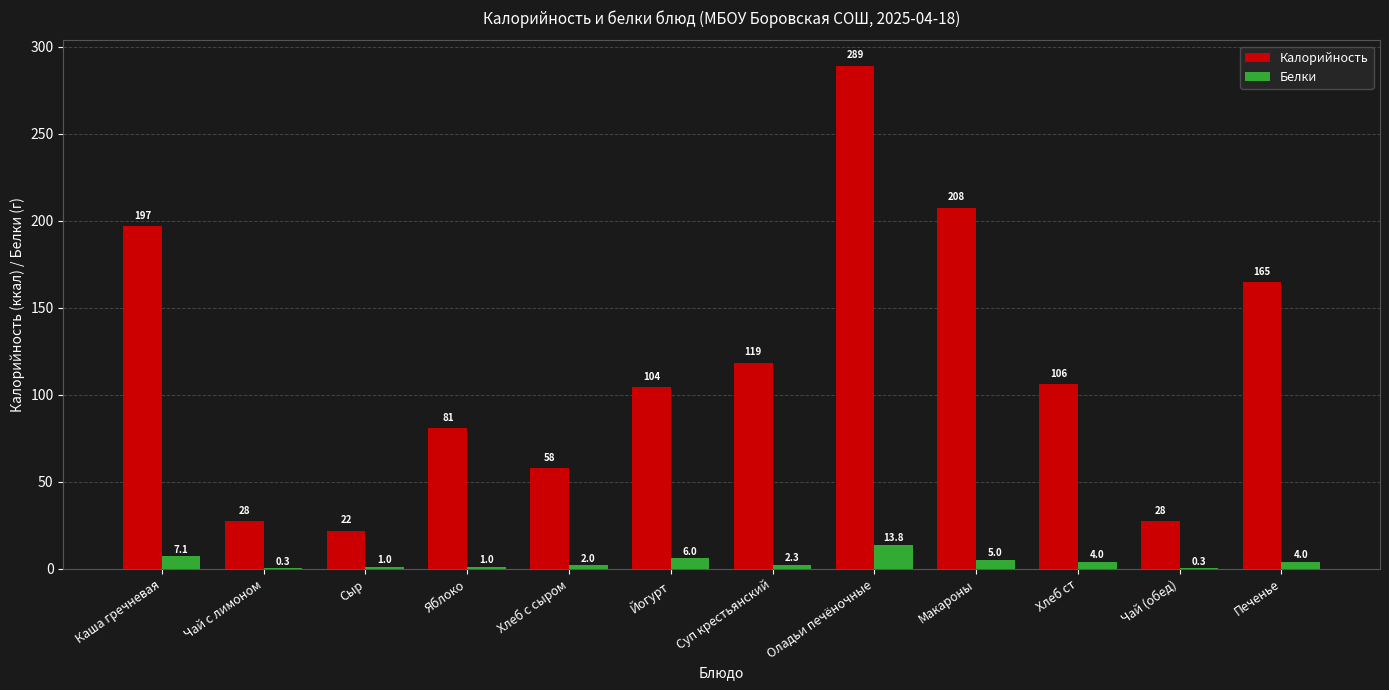

At which category is the sum across all series the highest?

Оладьи печёночные